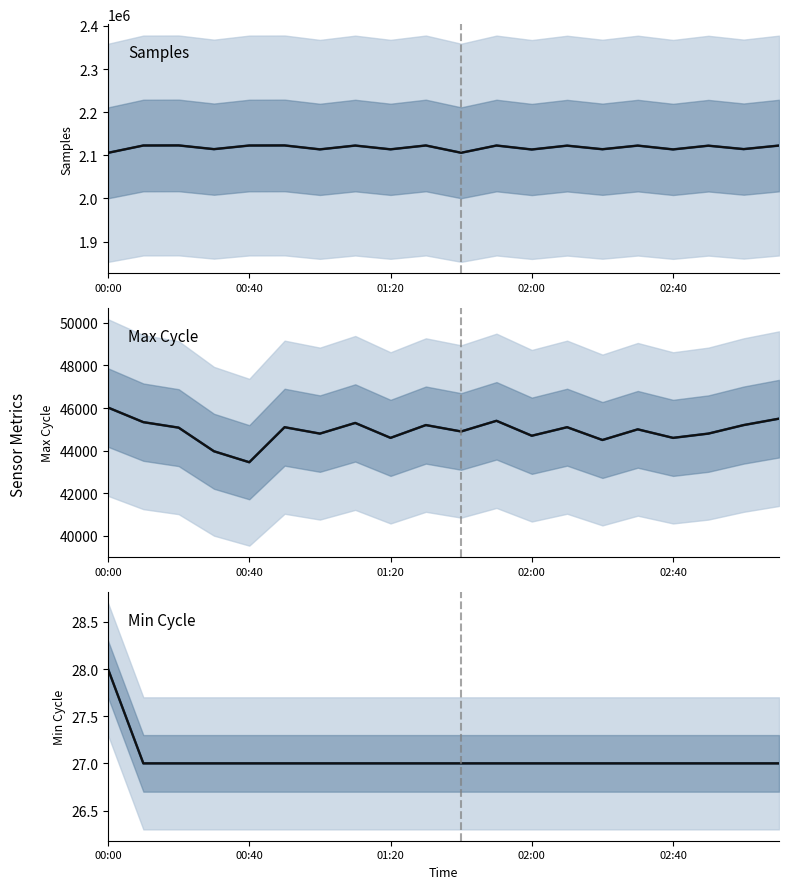

True or false: Min_cycle mean and Max_cycle observed cross at least once.

False